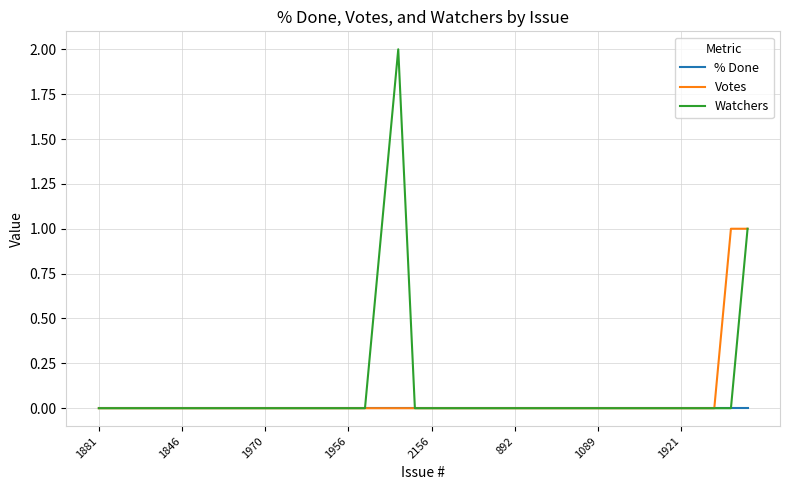

Which series has the widest spread of values?

Watchers